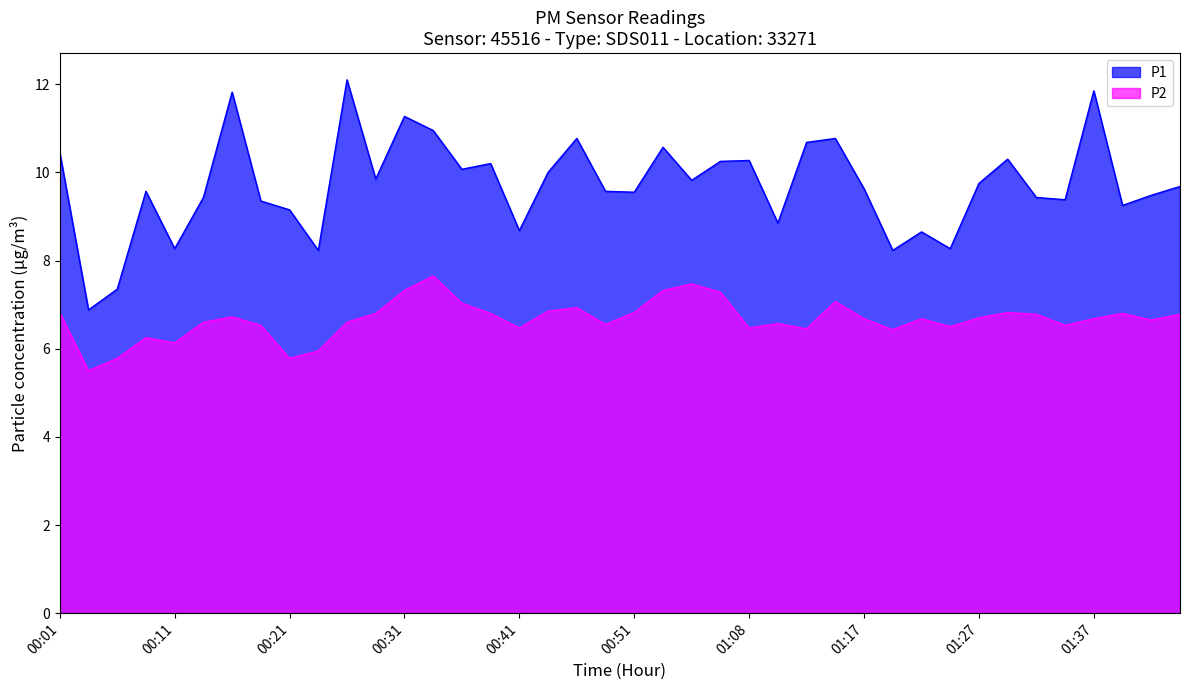

Between 01:37 and 00:06, which is larger?

01:37